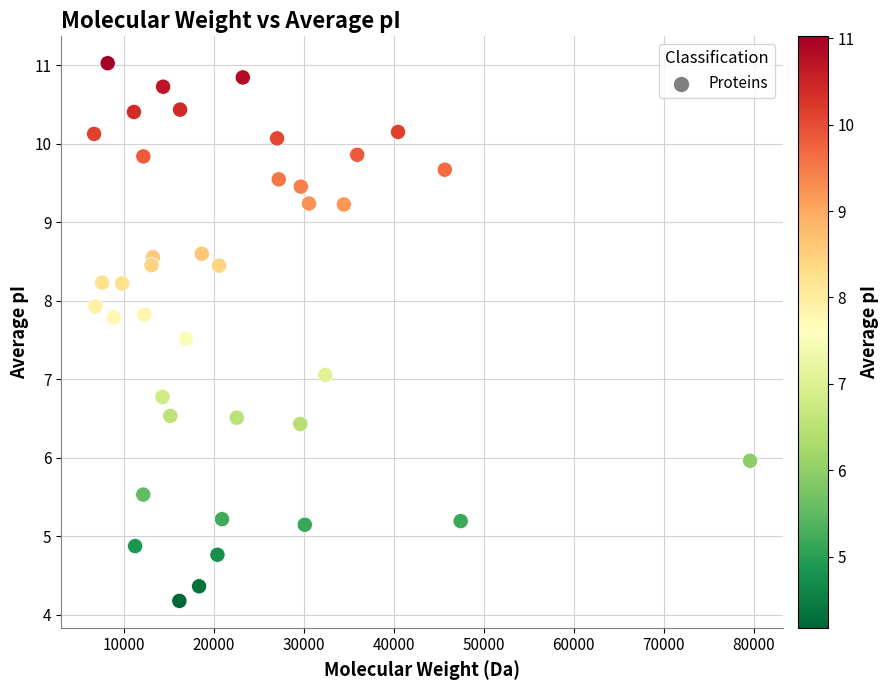

What is the range of Y values (max minus min)?

6.8